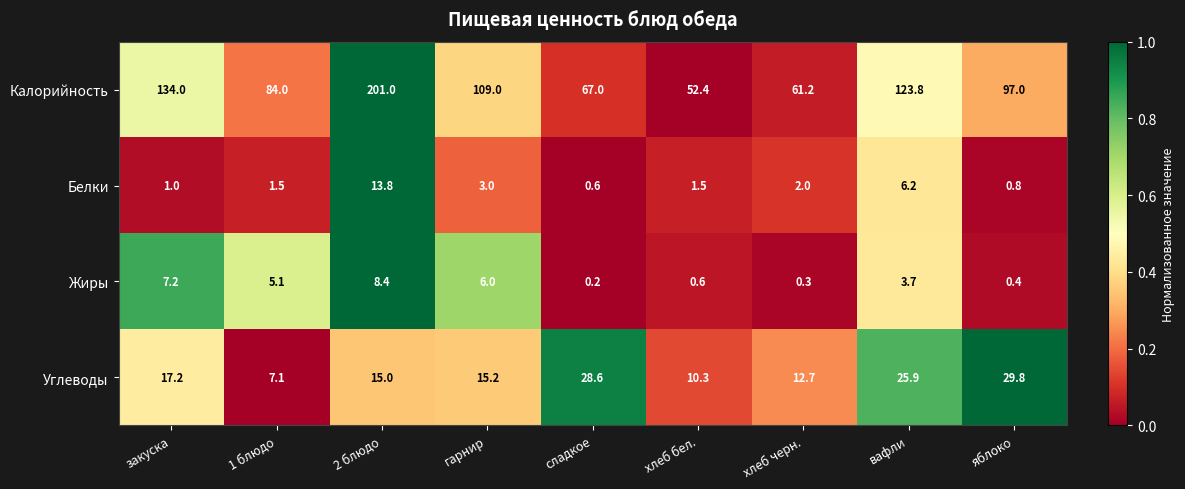

What is the total value across all series at 1 блюдо?

97.7